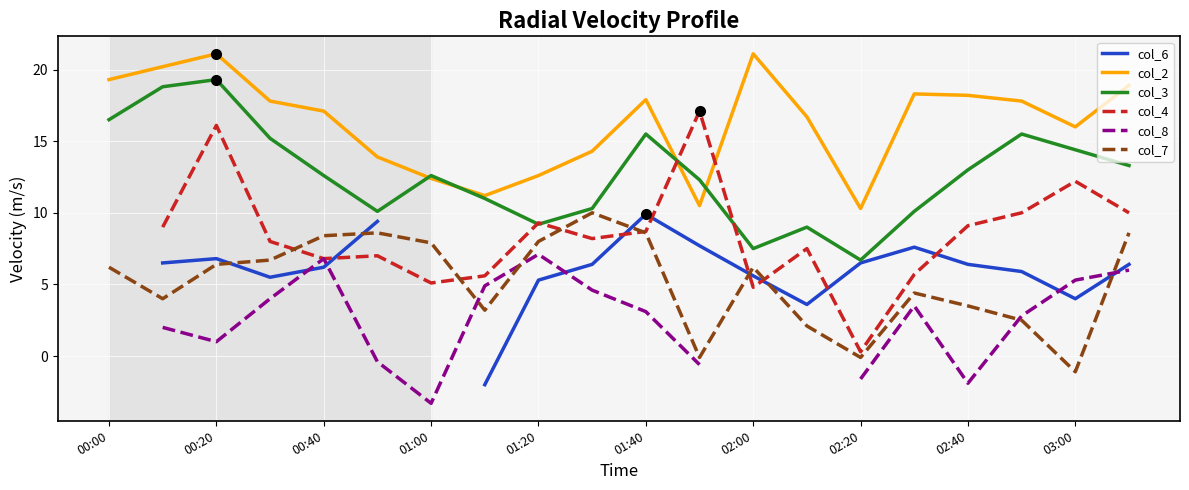

The col_7 series shows -1.1 at 03:00. True or false?

True